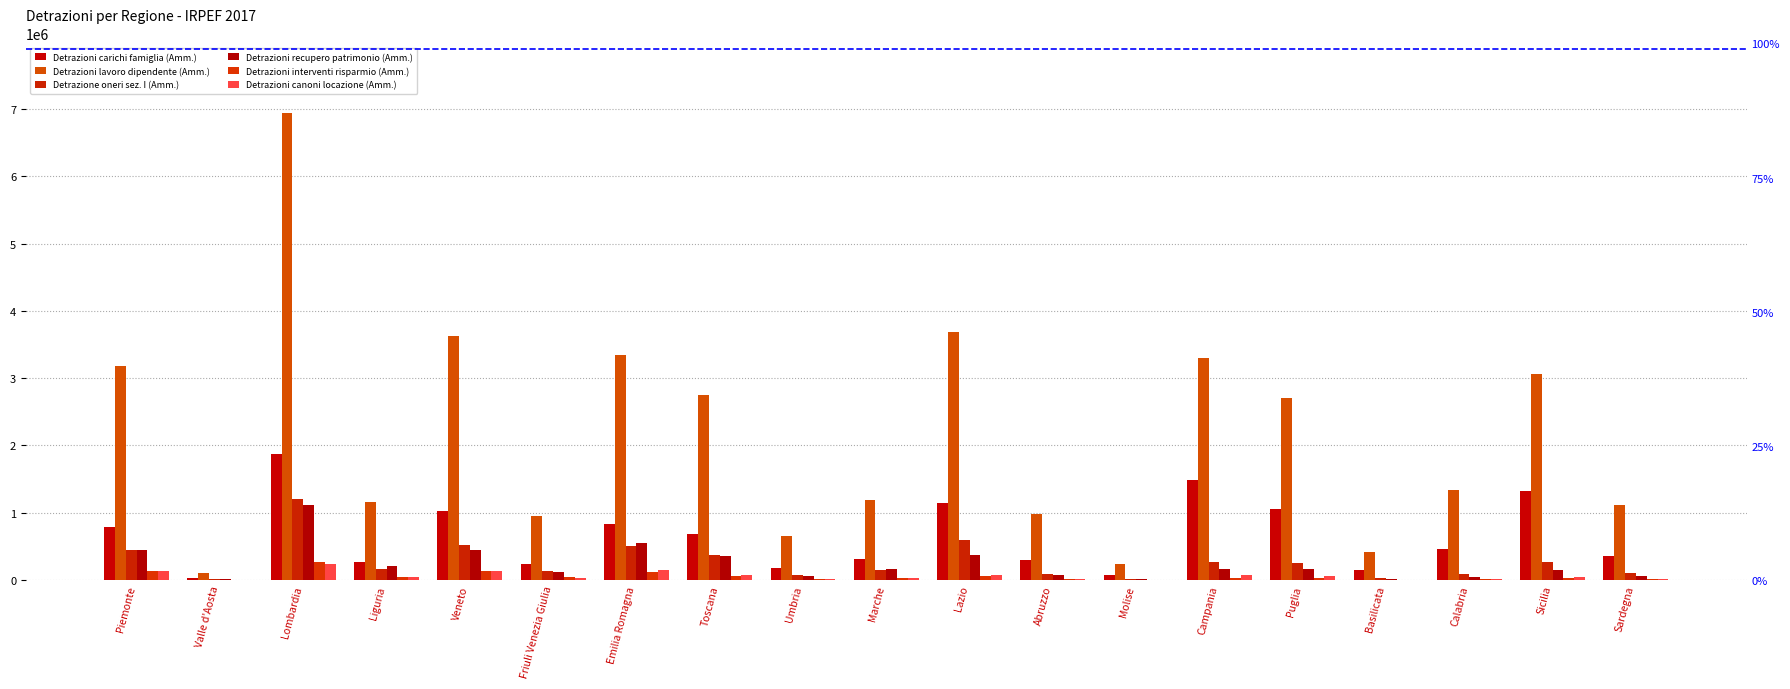

Does the chart contain stacked bars?

No